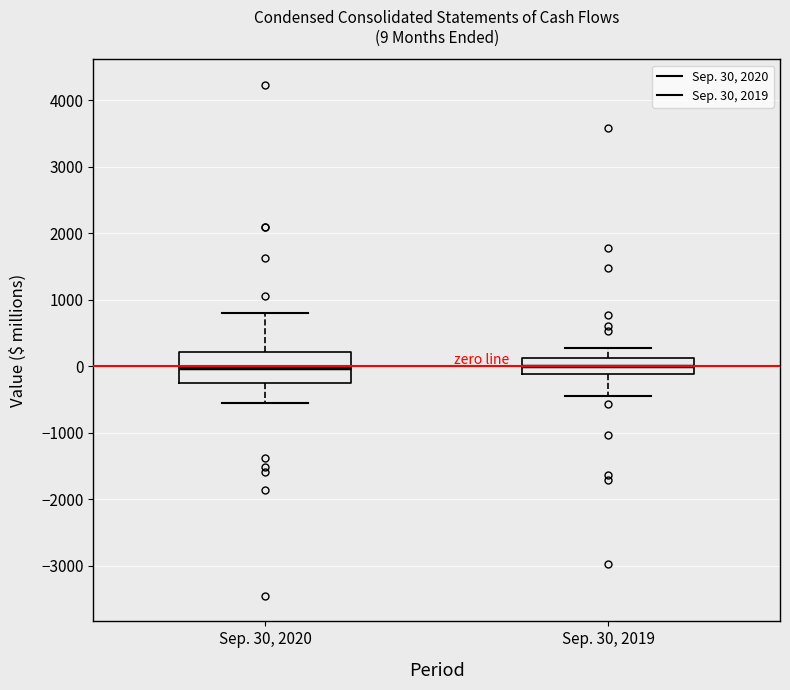

Comparing the boxes themselves (not the whiskers), which one is the tallest?

Sep. 30, 2020